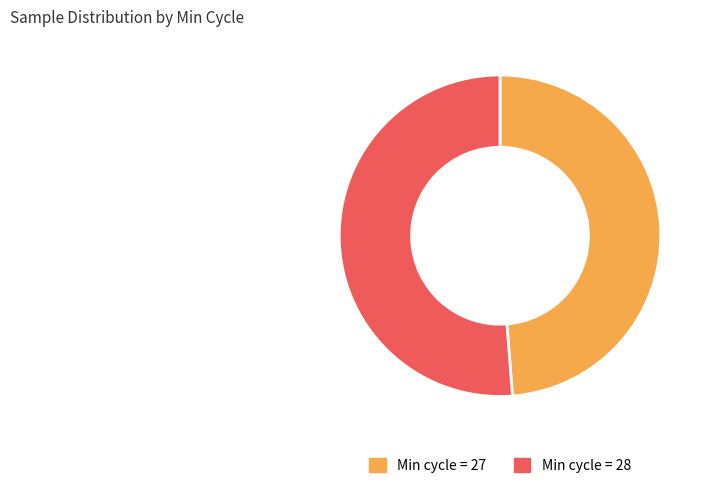

Count the number of slices in the pie.

2